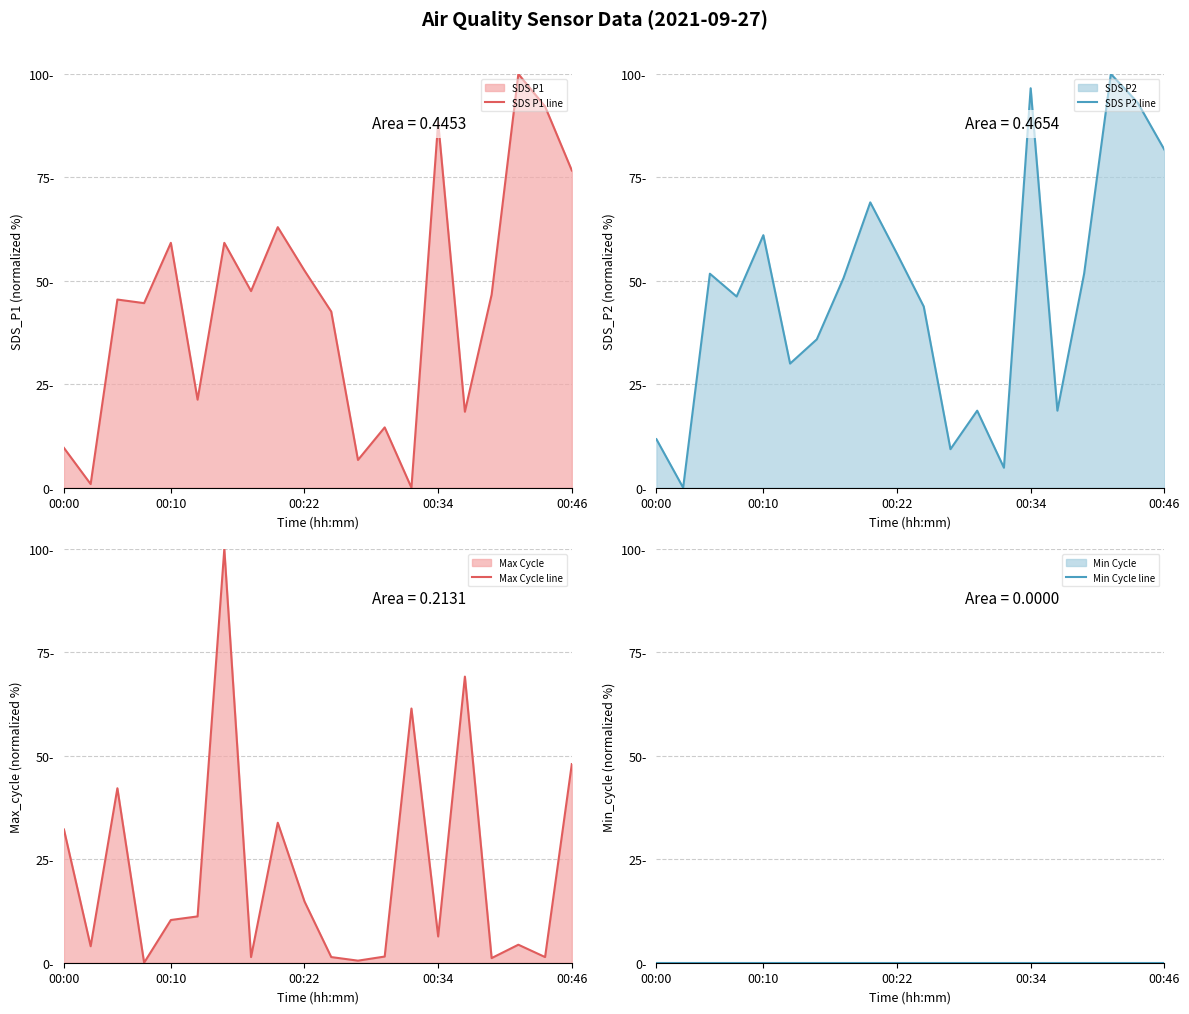

Reading right to left, list all the values displayed in this chart.

SDS P1 line: 76.7	92.1	100.0	46.6	18.4	88.3	0.0	14.6	6.7	42.6	52.5	63.0	47.5	59.2	21.3	59.2	44.6	45.5	0.9	9.6
SDS P2 line: 81.7	93.1	100.0	51.7	18.6	96.6	4.8	18.6	9.3	43.8	56.6	69.0	50.7	35.9	30.0	61.0	46.2	51.7	0.0	11.7
Max Cycle line: 48.0	1.4	4.4	1.1	69.2	6.3	61.4	1.5	0.5	1.4	14.8	33.8	1.4	100.0	11.2	10.3	0.0	42.2	4.0	32.2
Min Cycle line: 0.0	0.0	0.0	0.0	0.0	0.0	0.0	0.0	0.0	0.0	0.0	0.0	0.0	0.0	0.0	0.0	0.0	0.0	0.0	0.0